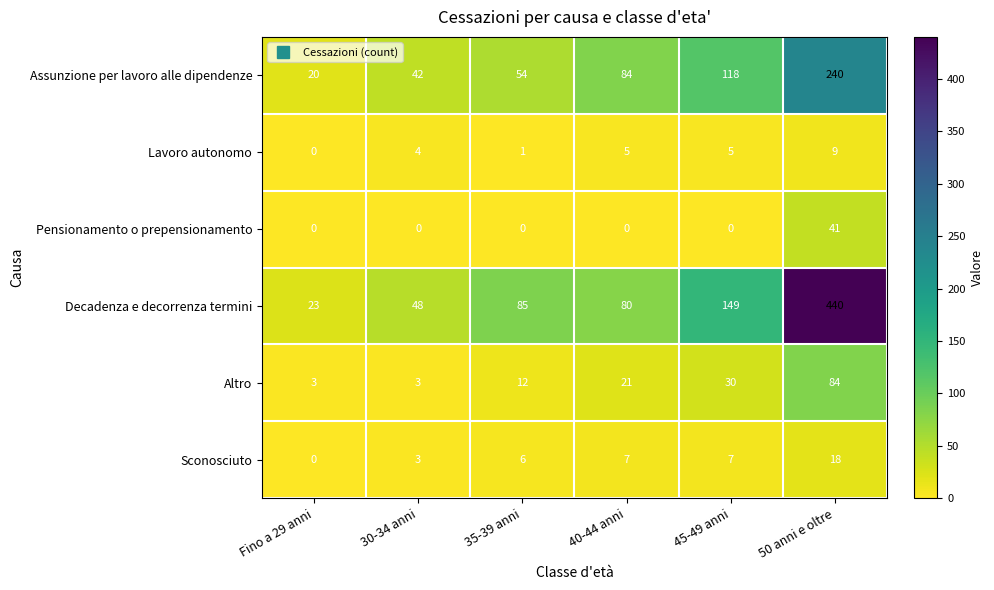

List the series in order of their peak value, lowest first.

Lavoro autonomo, Sconosciuto, Pensionamento o prepensionamento, Altro, Assunzione per lavoro alle dipendenze, Decadenza e decorrenza termini